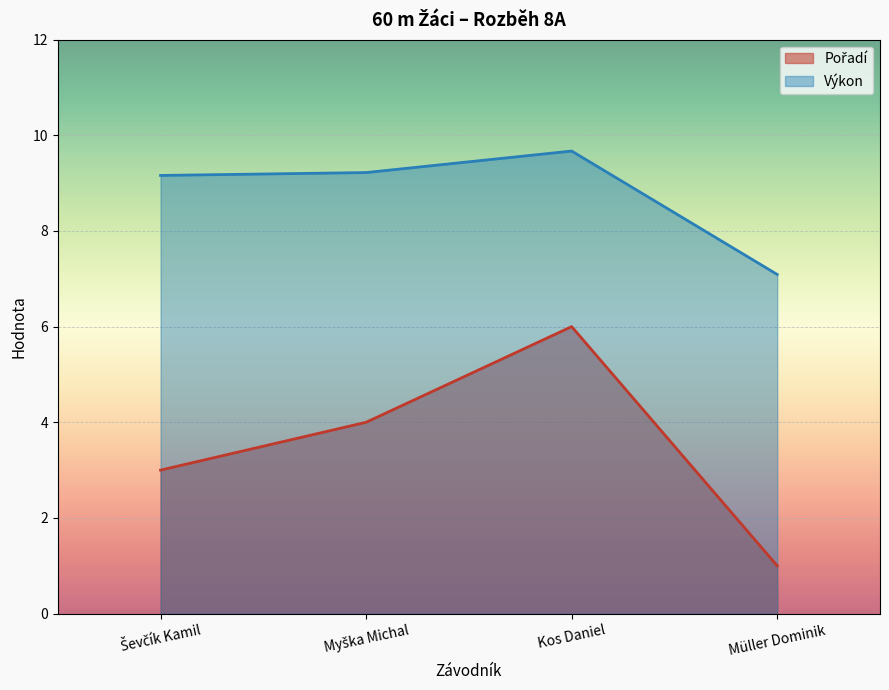

Rank the categories by Pořadí value from lowest to highest.

Müller Dominik, Ševčík Kamil, Myška Michal, Kos Daniel